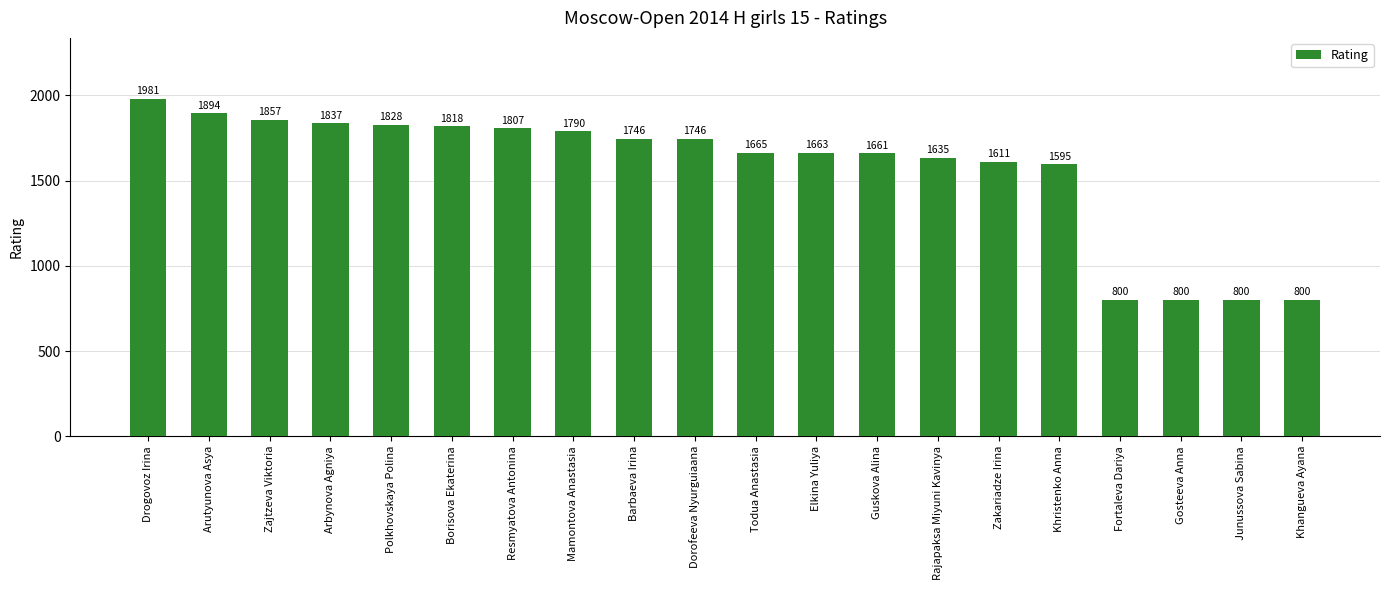

What is the difference between the maximum and minimum values?

1181